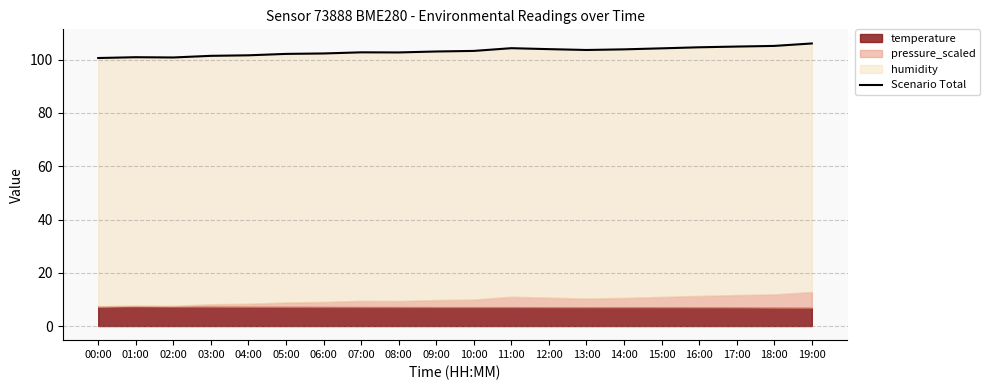

What position from the right is 04:00?

16